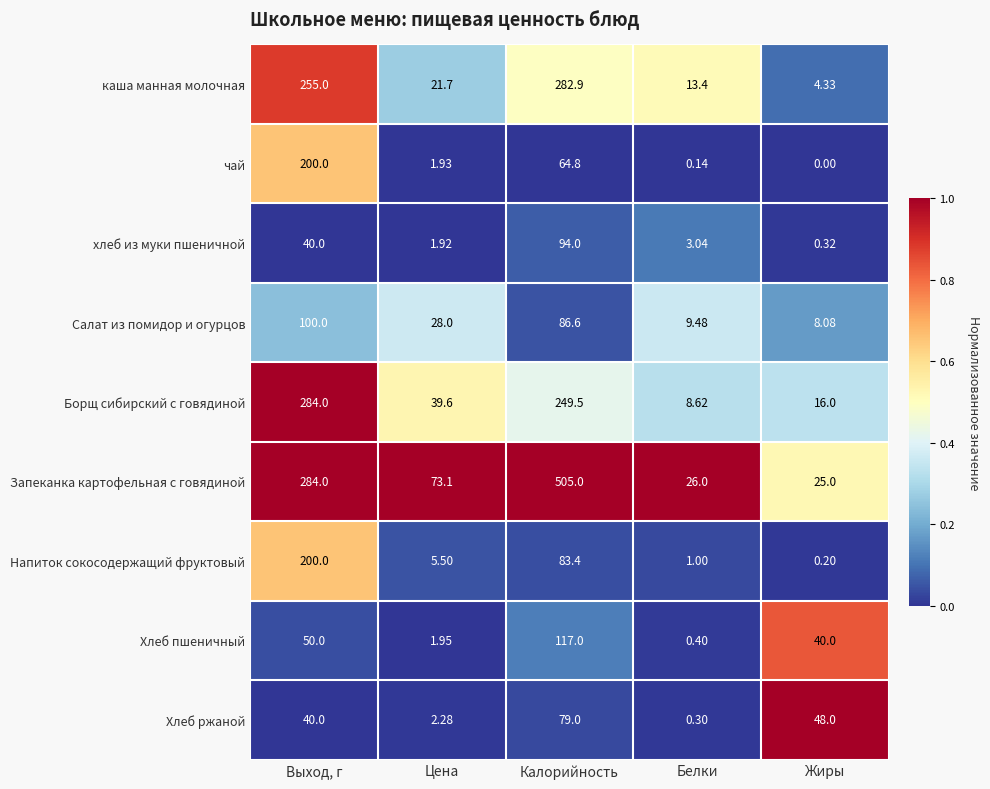

Between Выход, г and Цена, which series saw the biggest shift?

Борщ сибирский с говядиной